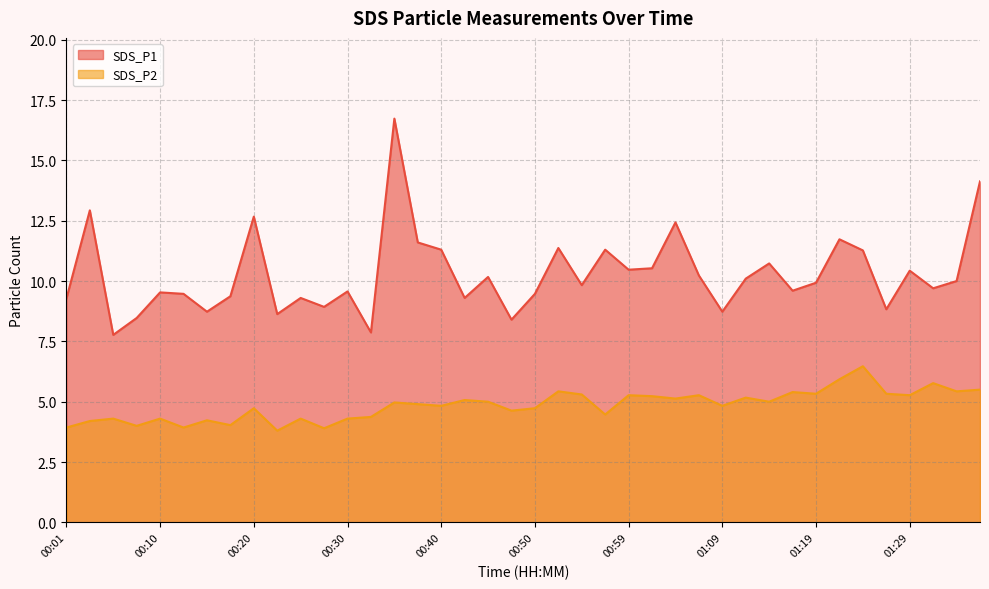

Rank the categories by SDS_P1 value from lowest to highest.

00:06, 00:32, 00:47, 00:08, 00:23, 00:15, 01:09, 01:26, 00:28, 00:01, 00:25, 00:42, 00:18, 00:13, 00:50, 00:10, 00:30, 01:17, 01:31, 00:55, 01:19, 01:34, 01:12, 00:45, 01:07, 01:29, 00:59, 01:02, 01:14, 01:24, 00:40, 00:57, 00:52, 00:37, 01:22, 01:04, 00:20, 00:03, 01:36, 00:35